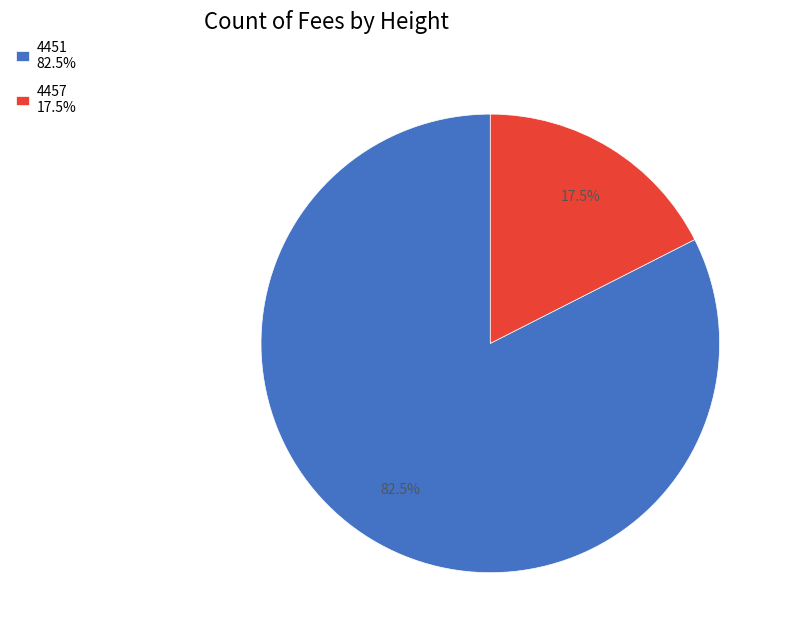

Between 4451 82.5% and 4457 17.5%, which is larger?

4451 82.5%